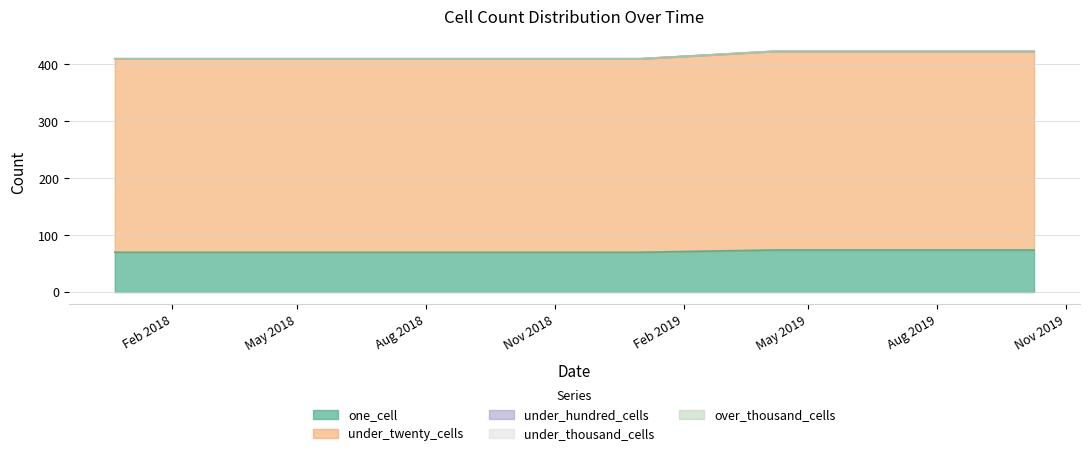

Is the value of under_thousand_cells at 2018-07-11 greater than the value of over_thousand_cells at 2019-10-09?

No